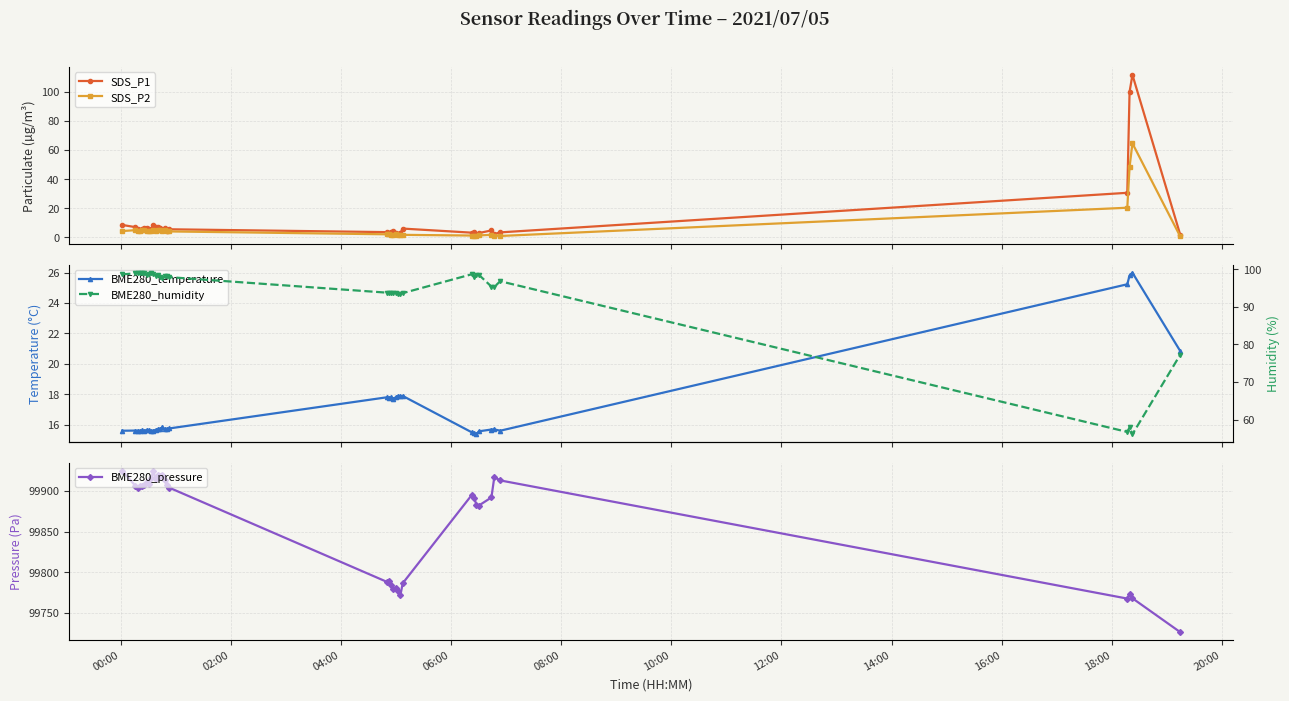

What is the value of the SDS_P1 point at the 25th from the left?

6.0